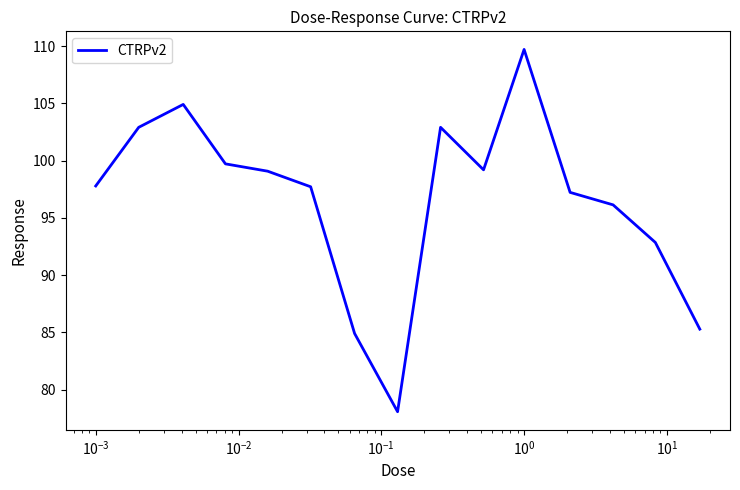

What is the maximum value shown in the chart?

109.7